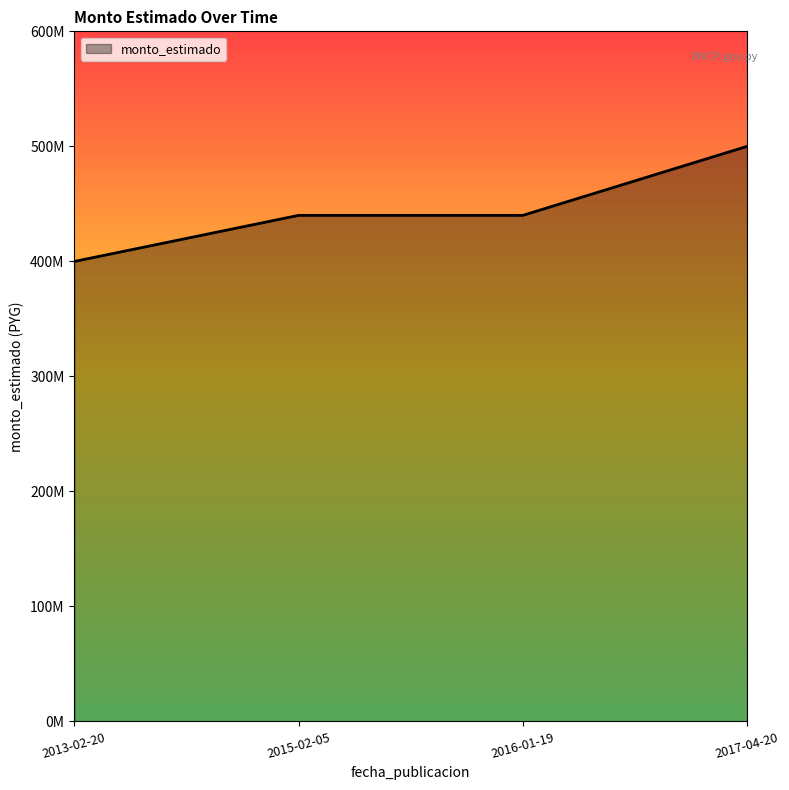

Which category has the highest value across all series?

2017-04-20